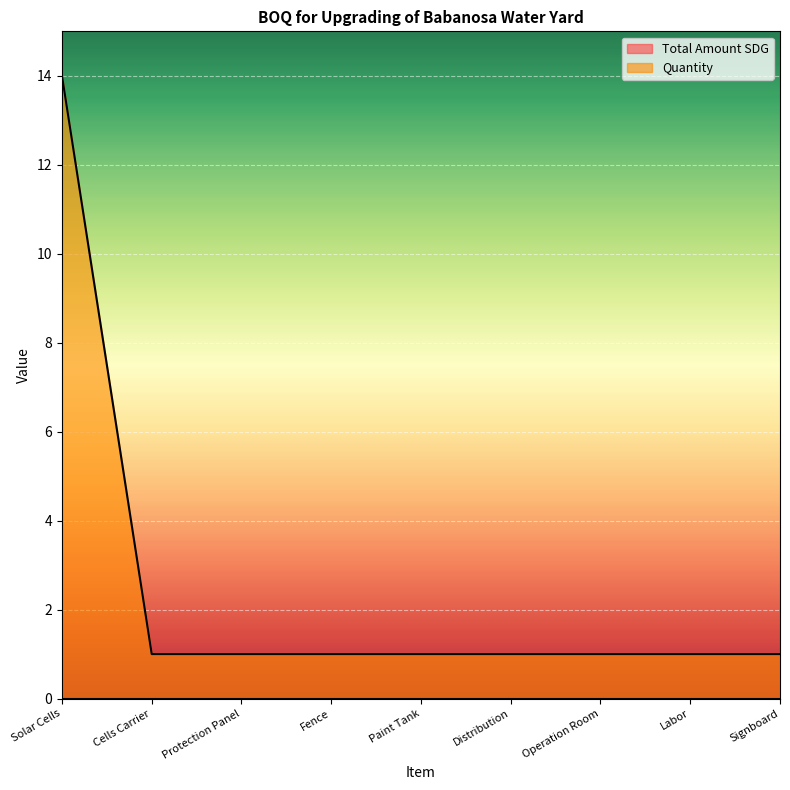

Which has a higher value, Protection Panel or Labor?

Protection Panel